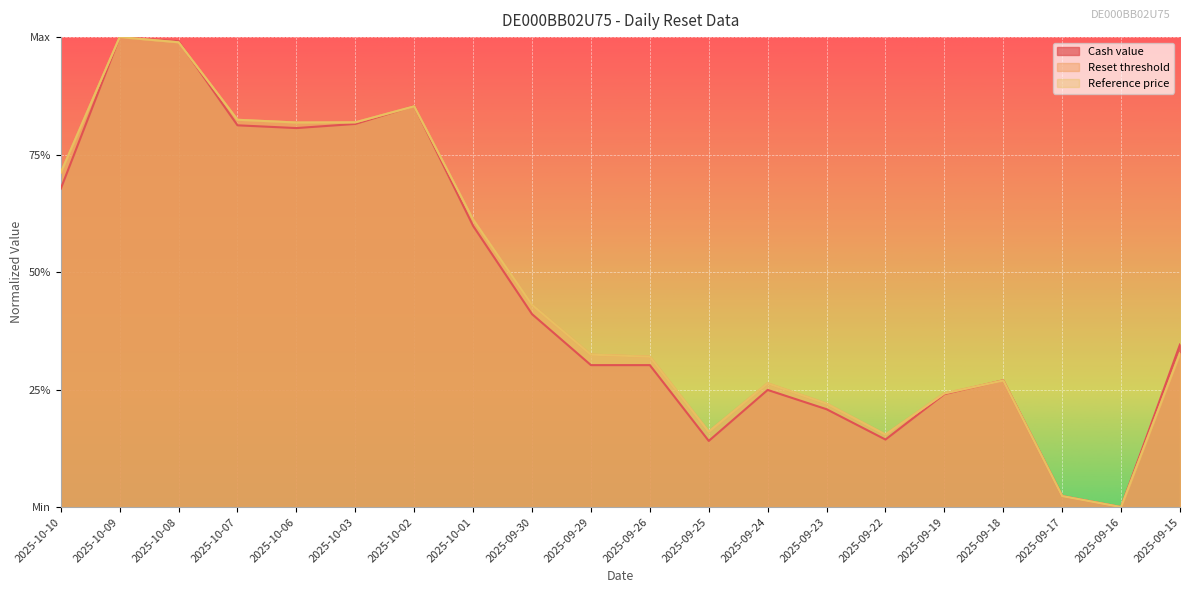

The Cash value series shows 0.1 at 2025-09-23. True or false?

False